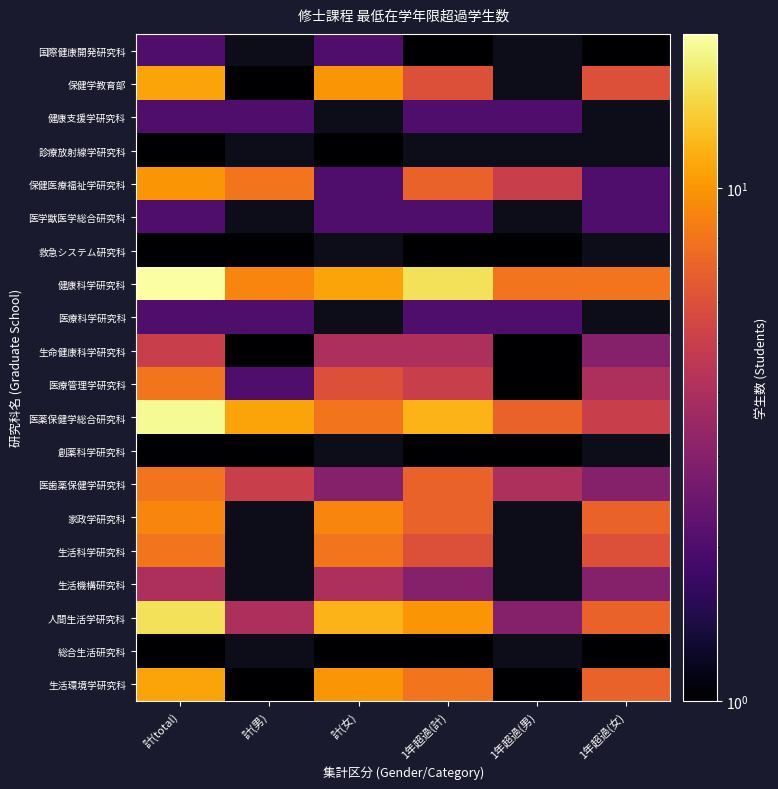

Count the number of categories in the chart.

6